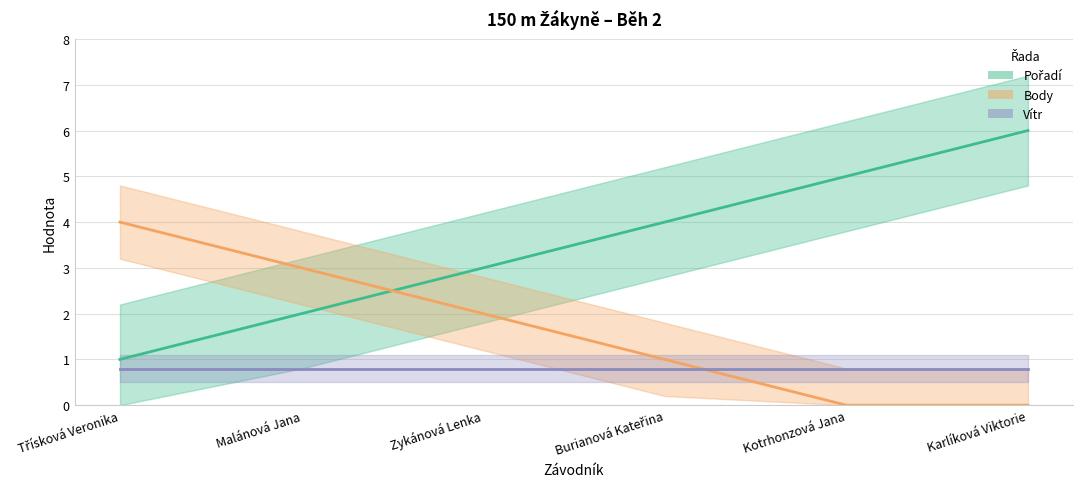

At how many categories does at least one series exceed 1?

6